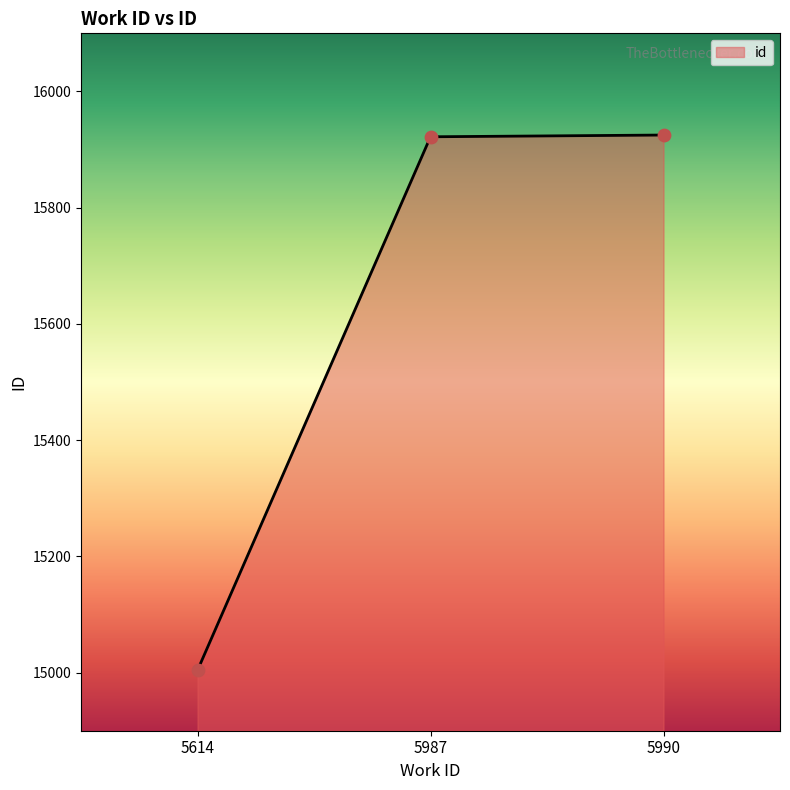

Which has a higher value, 5614 or 5990?

5990